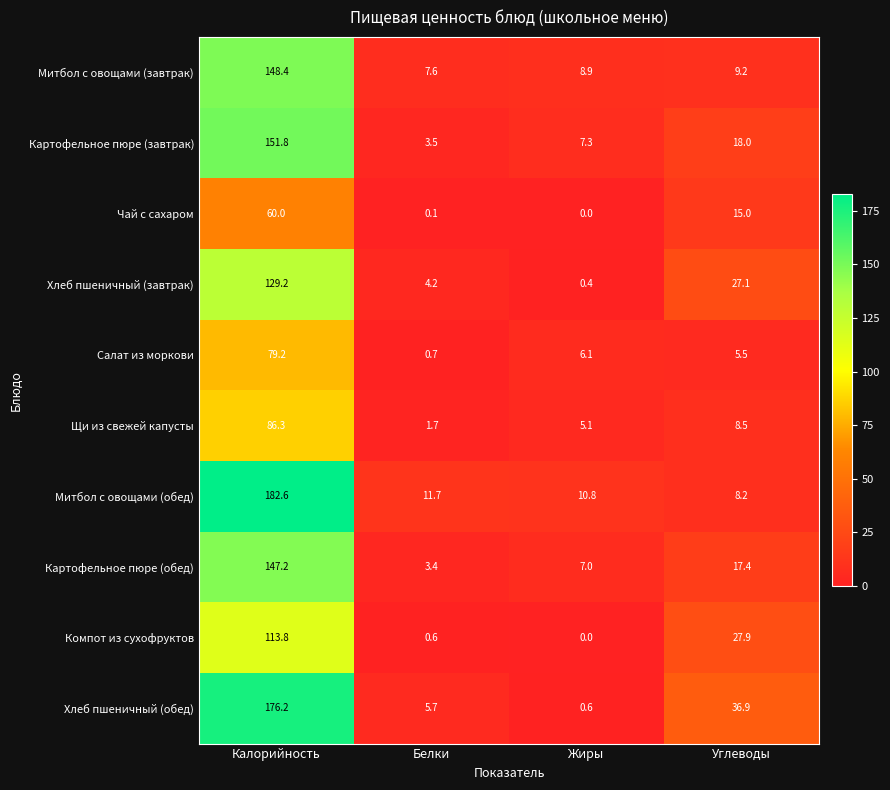

At how many categories does at least one series exceed 95?

1